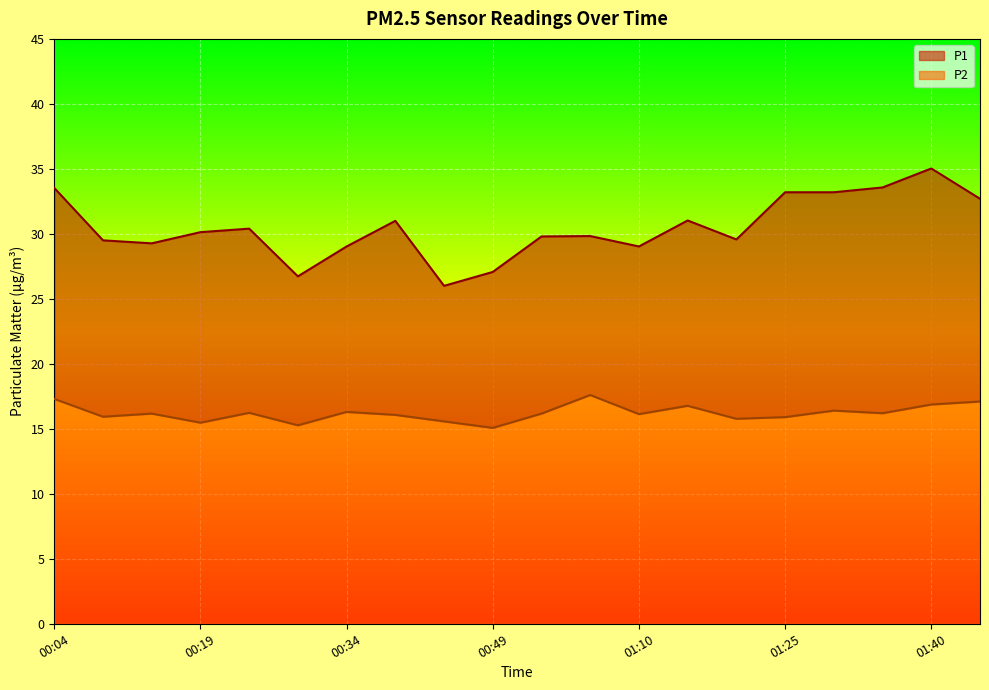

Between 00:44 and 01:30, which series saw the biggest shift?

P1